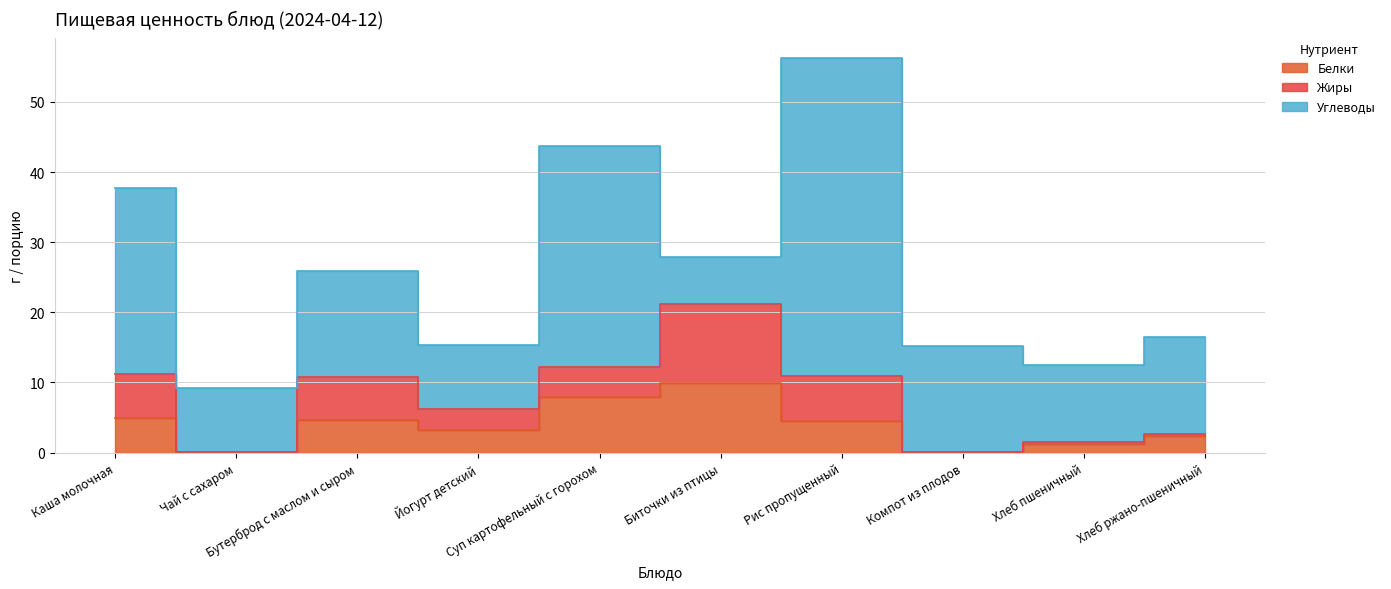

Does the chart display data point markers on the line(s)?

No